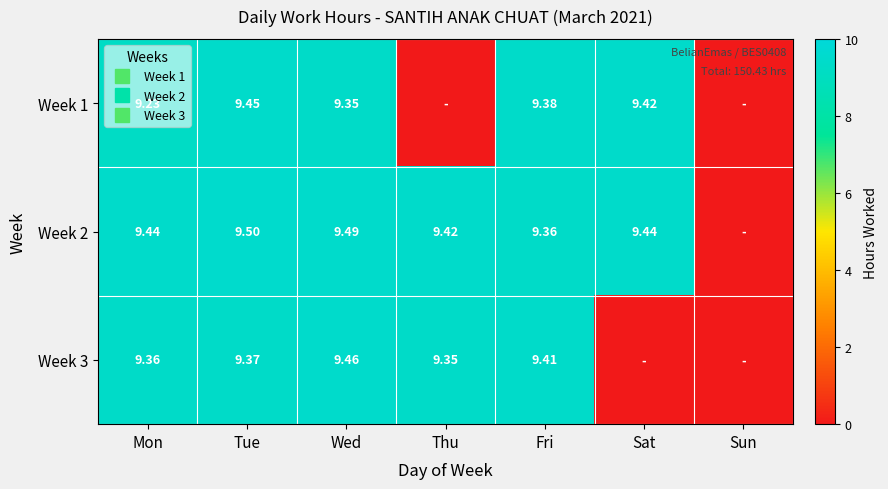

Rank the categories by Week 1 value from highest to lowest.

Tue, Sat, Fri, Wed, Mon, Thu, Sun